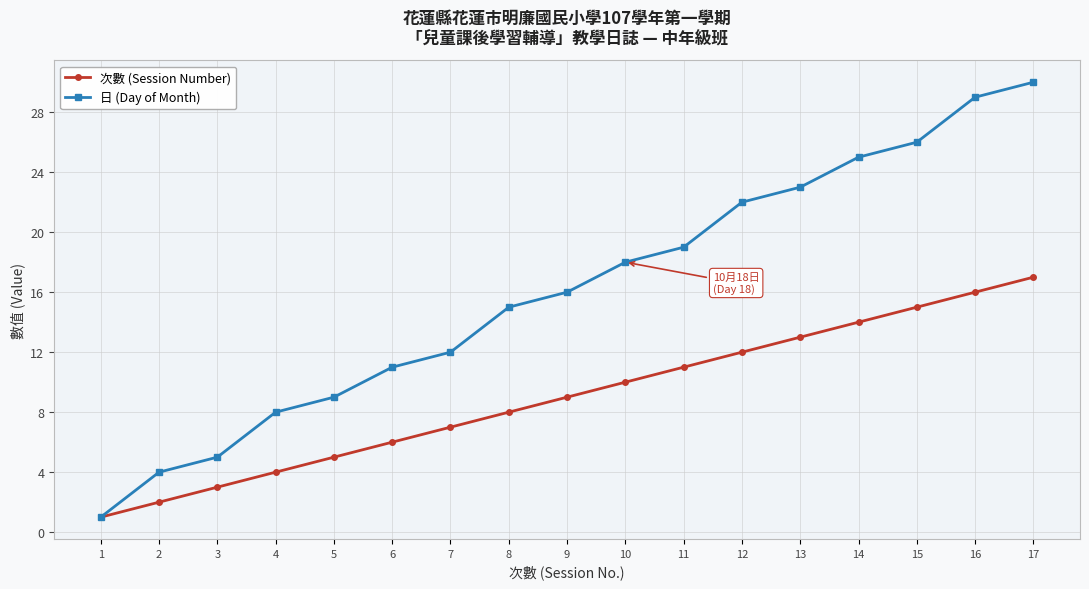

Reading left to right, list all the values displayed in this chart.

次數 (Session Number): 1=1	2=2	3=3	4=4	5=5	6=6	7=7	8=8	9=9	10=10	11=11	12=12	13=13	14=14	15=15	16=16	17=17
日 (Day of Month): 1=1	2=4	3=5	4=8	5=9	6=11	7=12	8=15	9=16	10=18	11=19	12=22	13=23	14=25	15=26	16=29	17=30